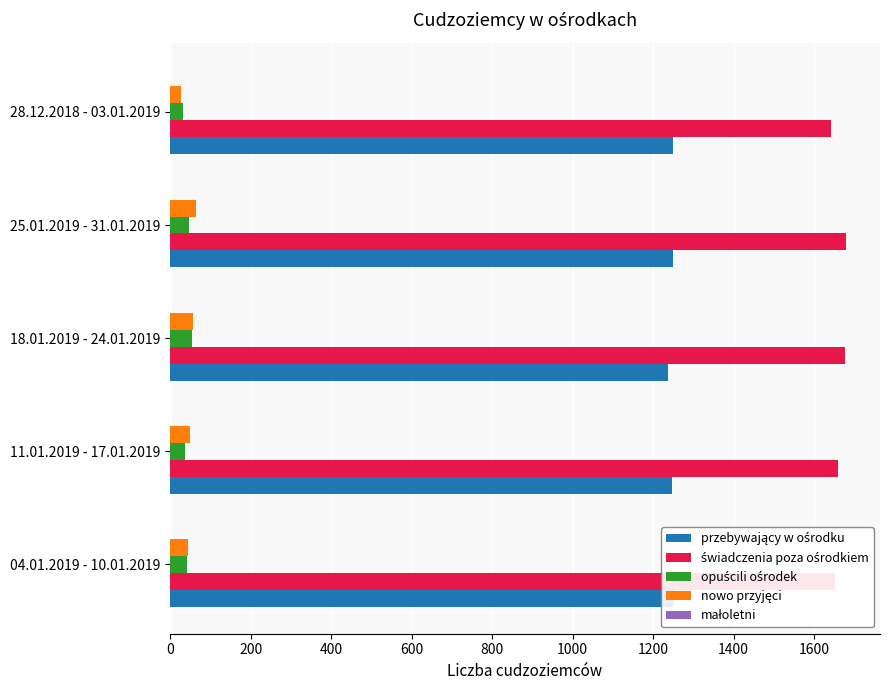

Is the value of świadczenia poza ośrodkiem at 28.12.2018 - 03.01.2019 greater than the value of opuścili ośrodek at 11.01.2019 - 17.01.2019?

Yes